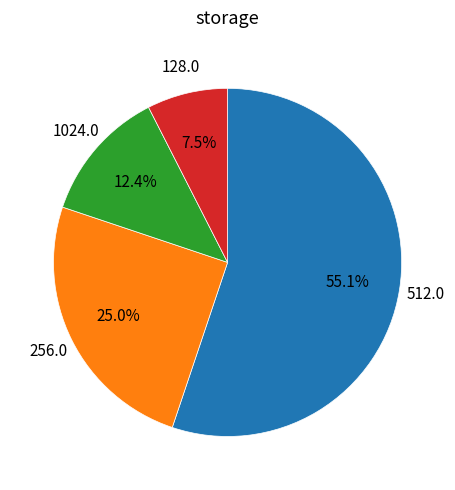

Is there any slice that represents more than half of the pie?

Yes